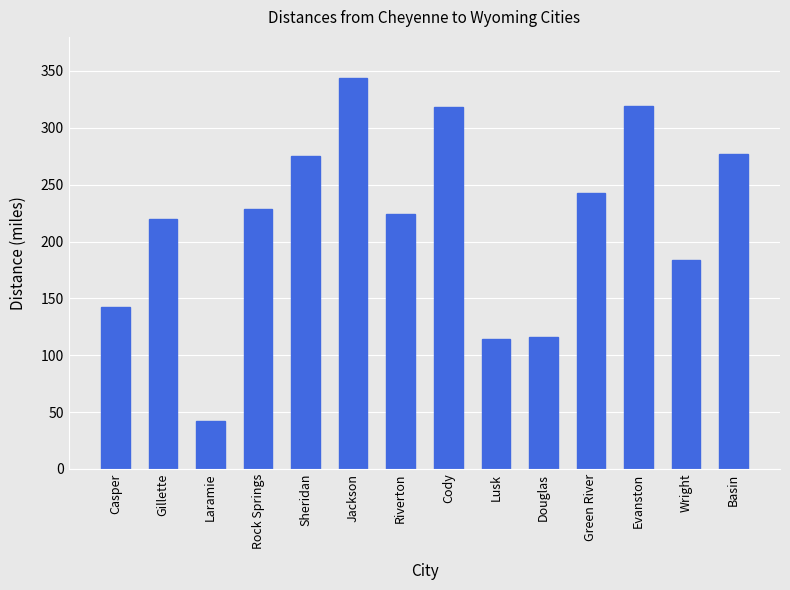

What is the difference between the maximum and minimum values?

302